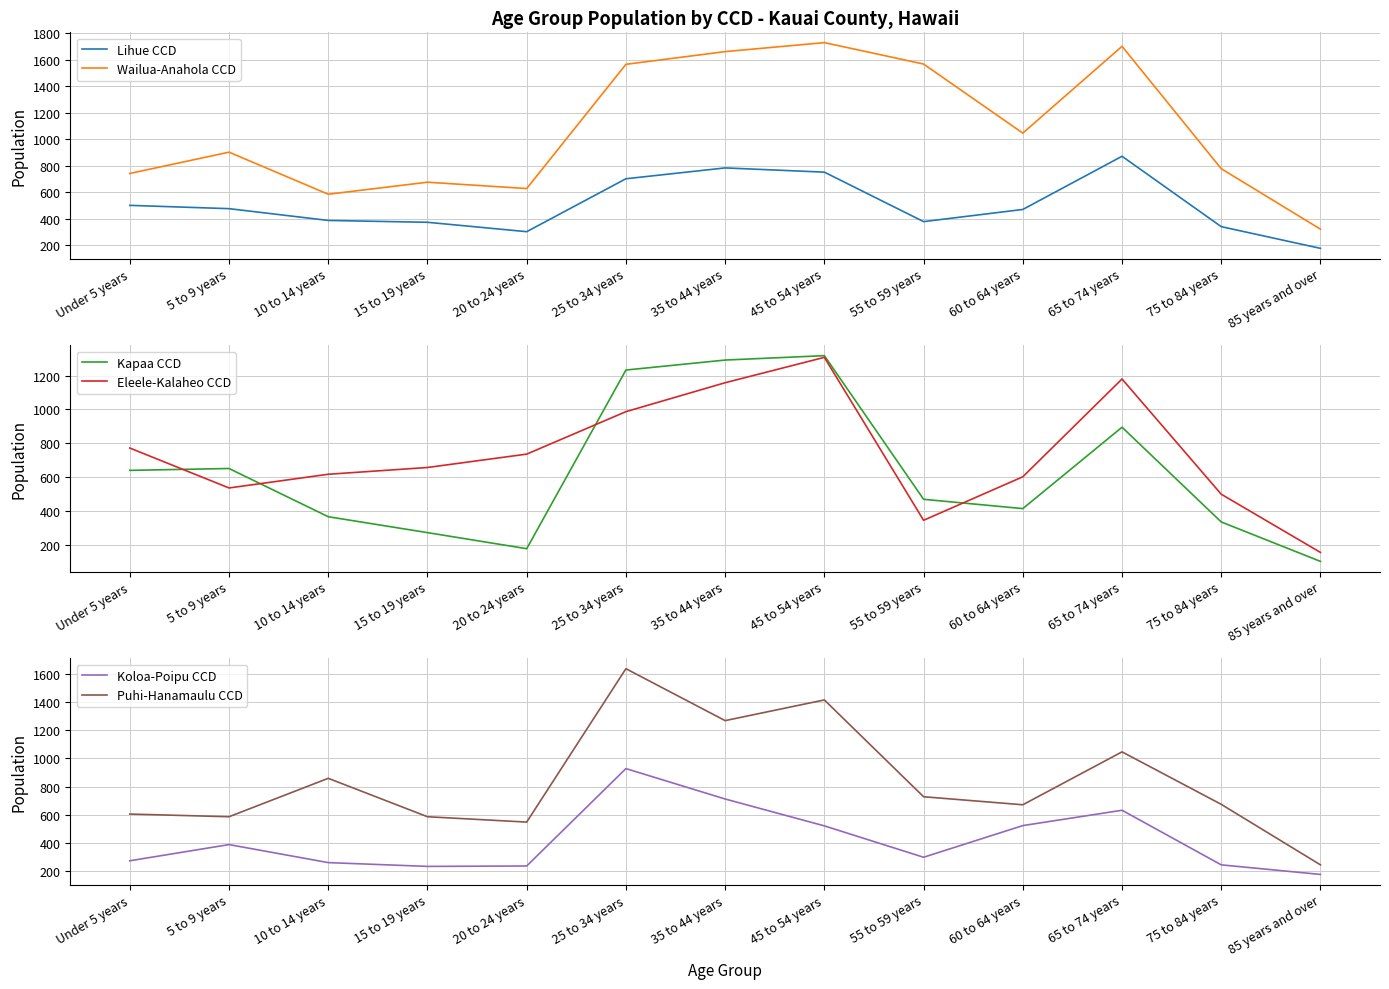

What is the label of the 4th point from the right?

60 to 64 years